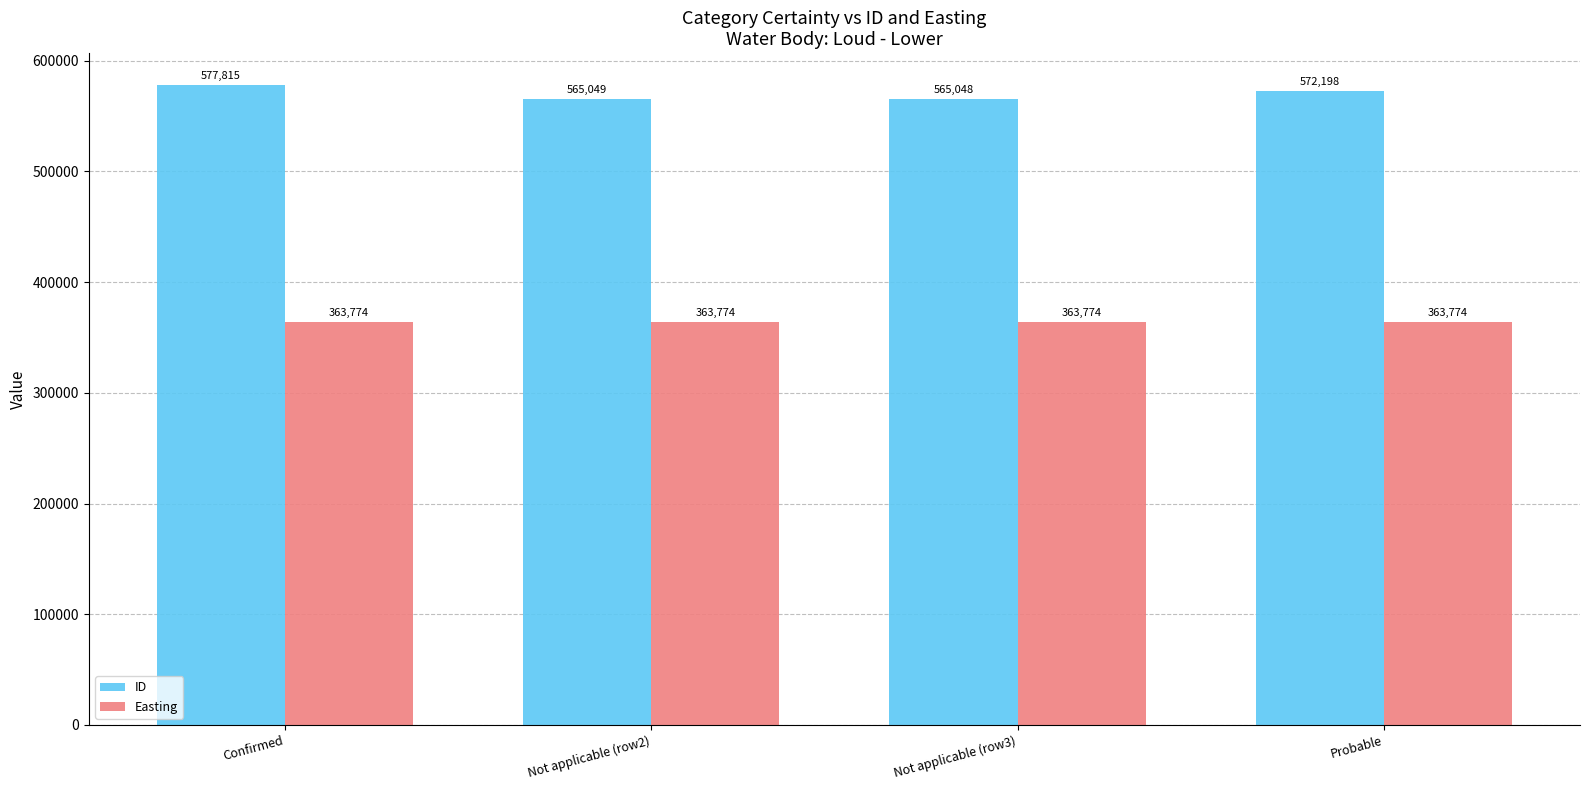

Is it true that Easting equals 627758 at Not applicable (row2)?

False